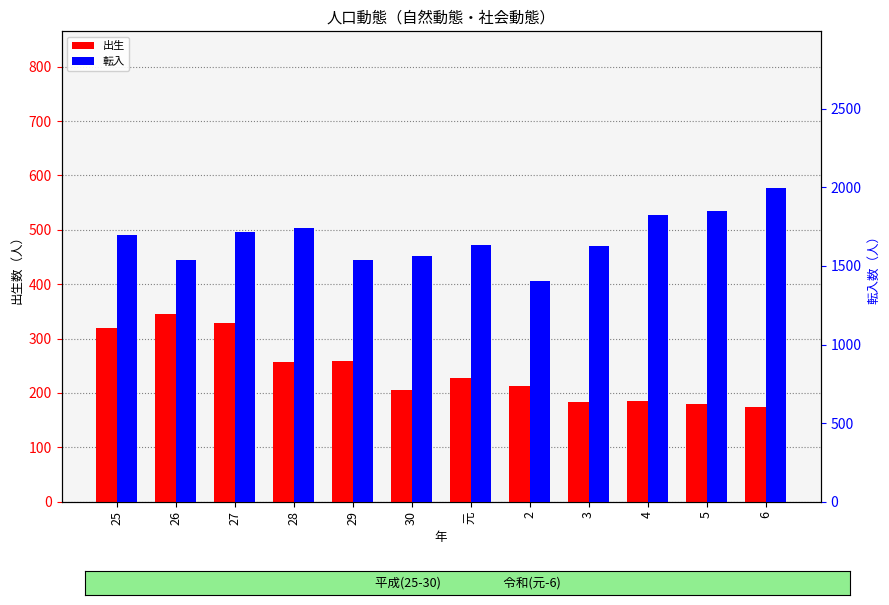

What is the value of the 出生 bar at the 1st from the left?

319